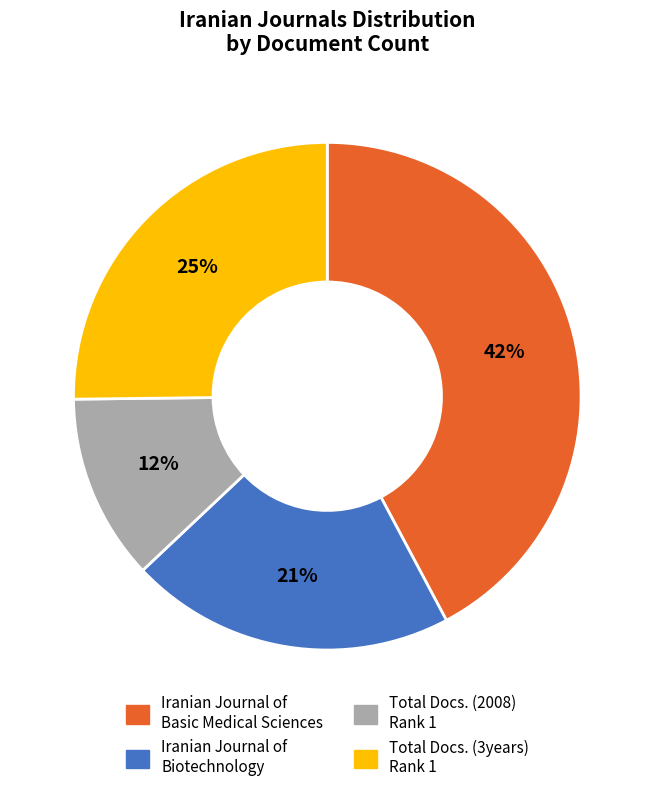

Does any single category account for the majority?

No